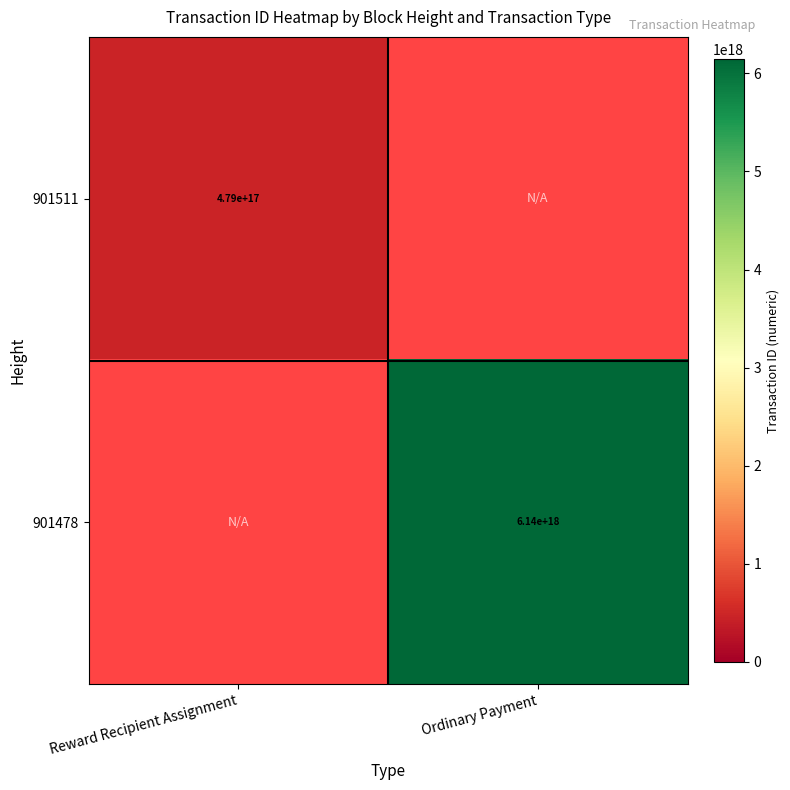

At how many categories does at least one series exceed 911192455696153088?

1